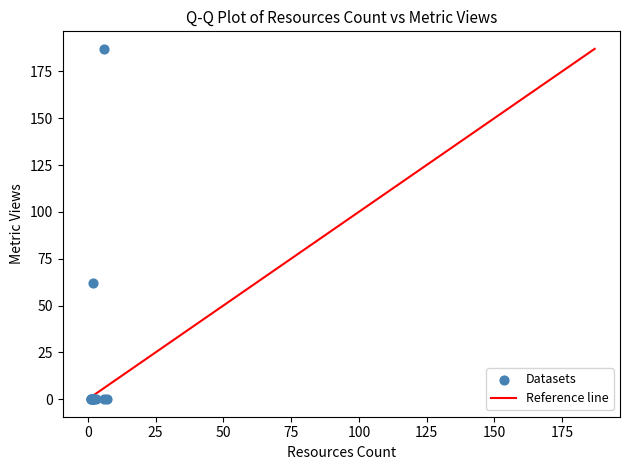

What Y value in the scatter plot is closest to 93?

62